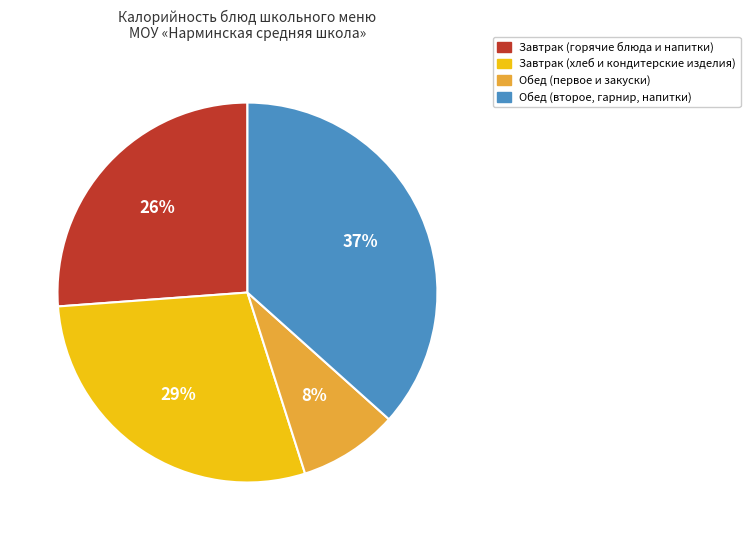

Is there a majority slice in this chart?

No